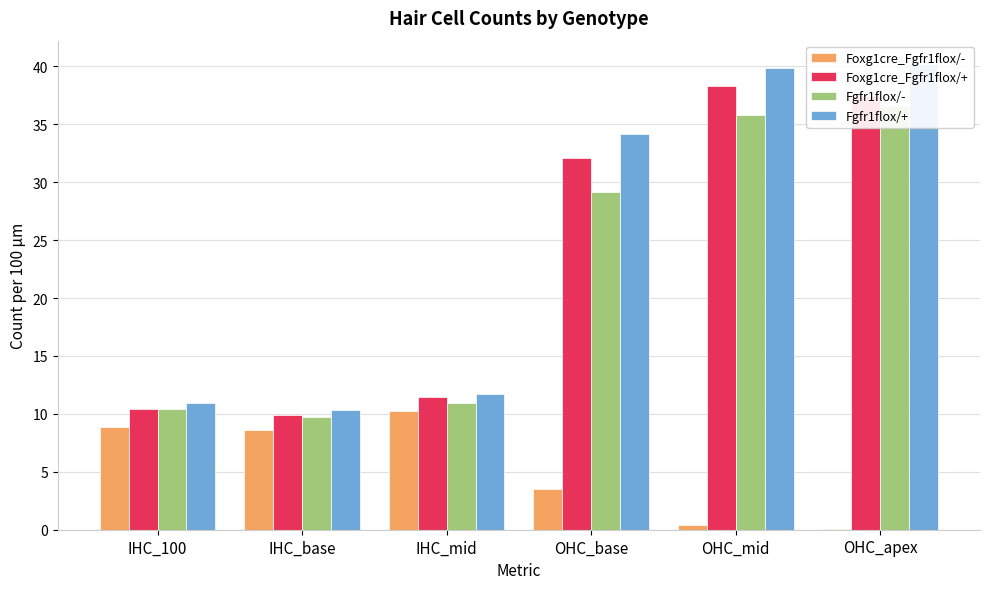

What is the total value across all series at OHC_mid?

114.3